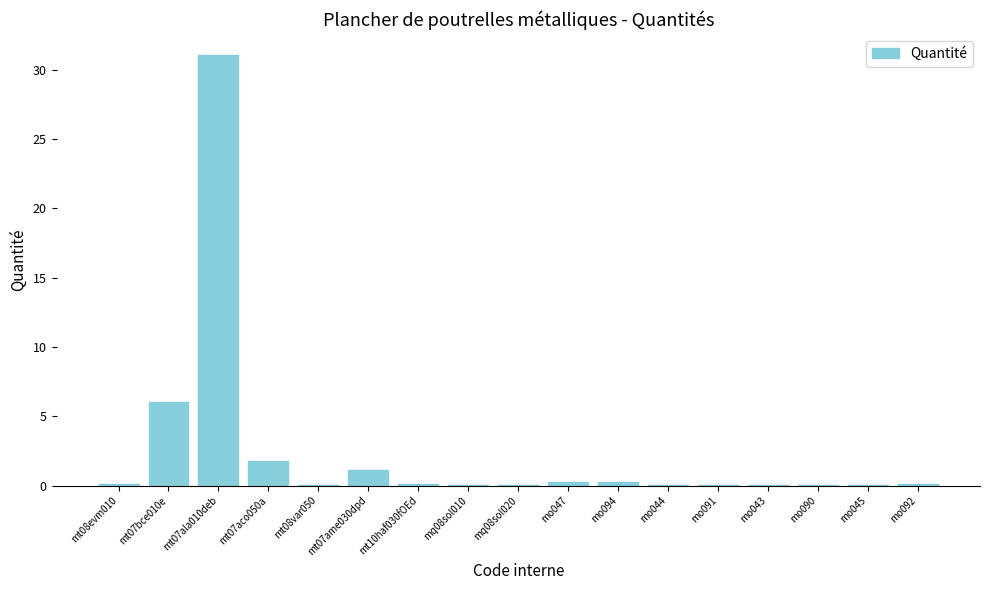

What is the greatest value displayed?

31.0